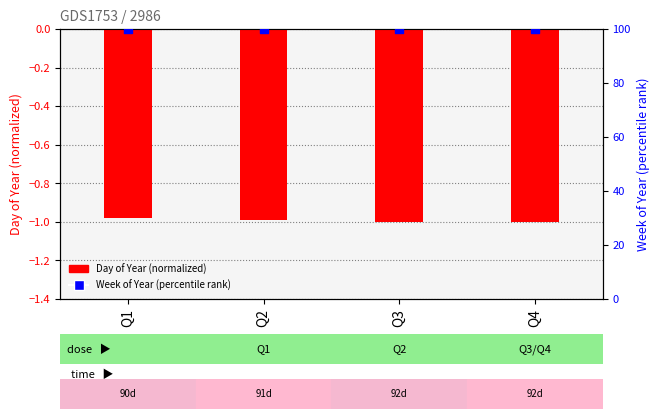

At which category is the sum across all series the highest?

Q1